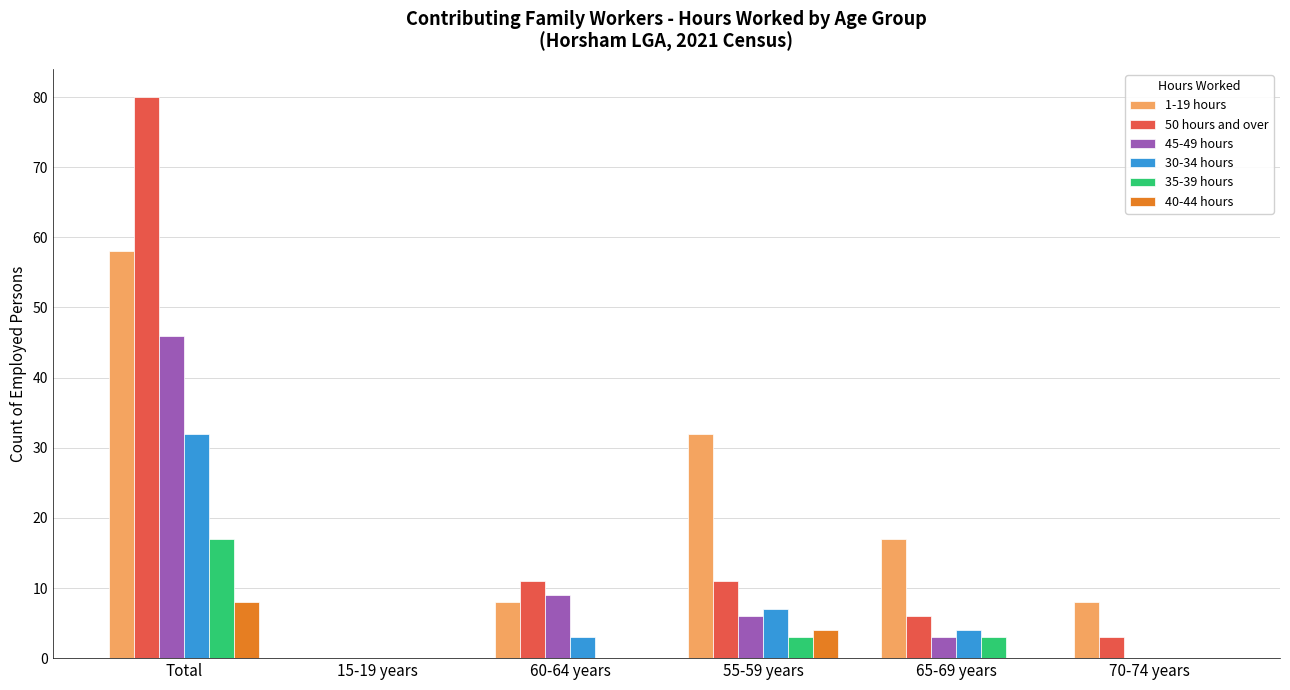

Is it true that 1-19 hours equals 8 at 60-64 years?

True